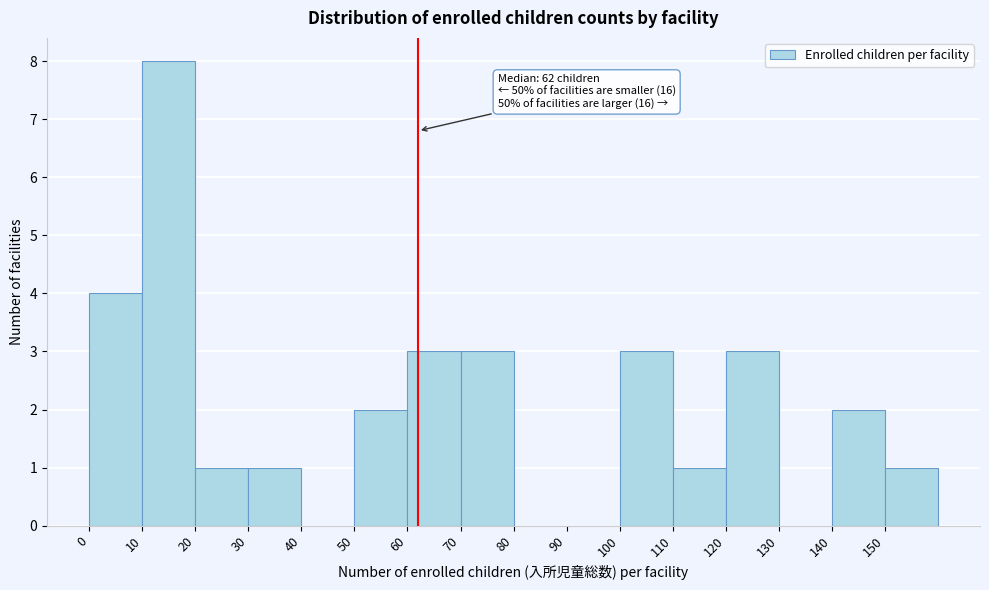

Which range on the x-axis has the tallest bar?

10 to 20